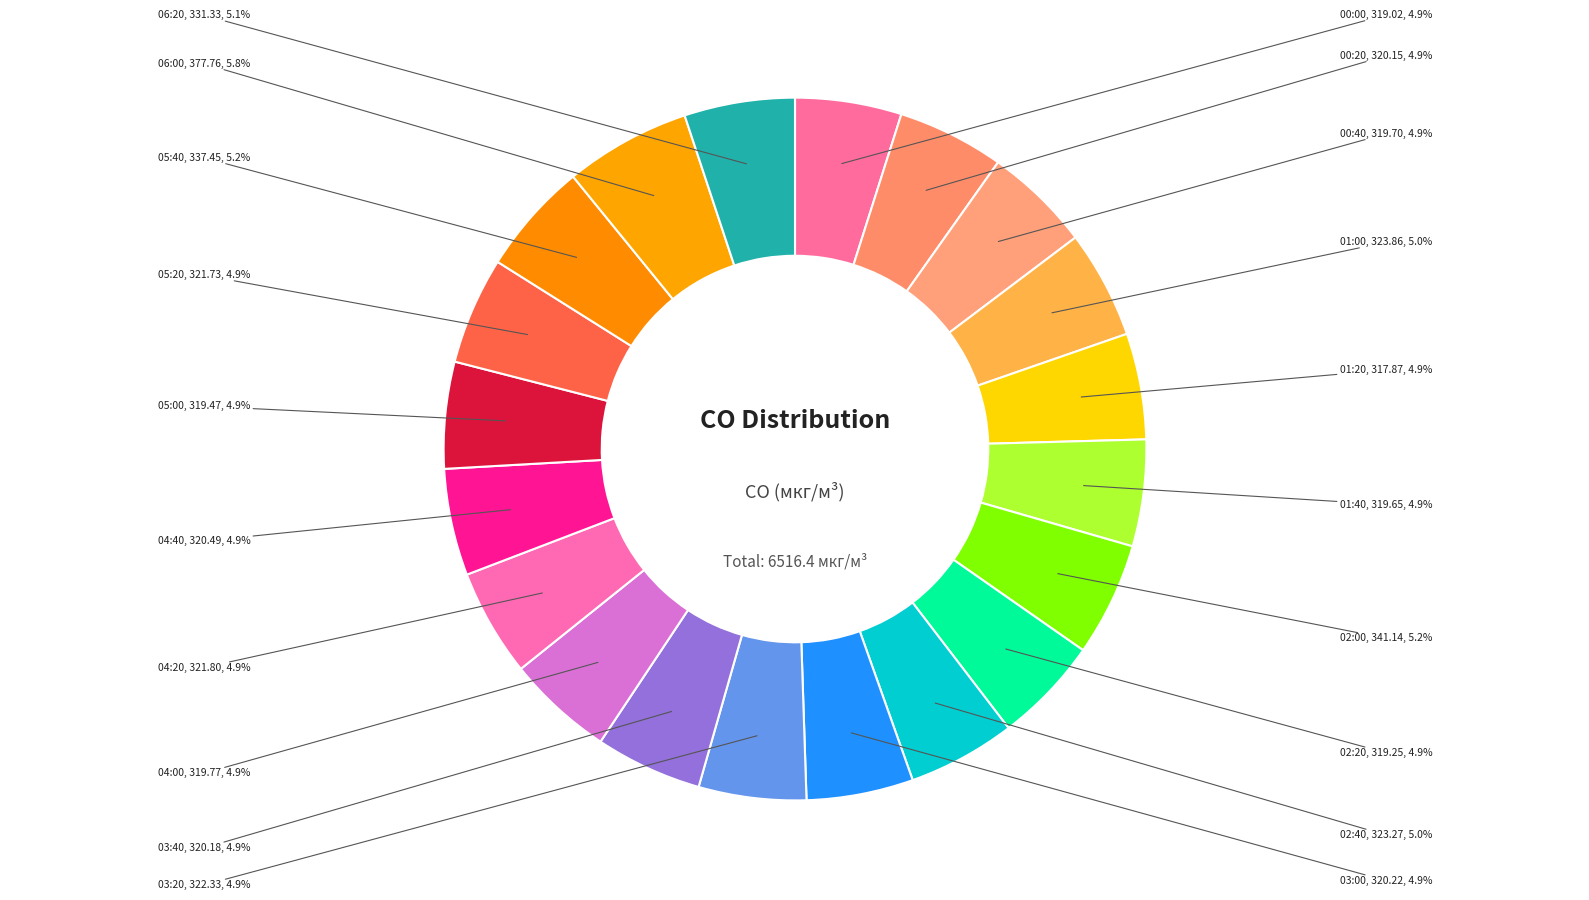

Is it true that 02:40 is 5% of the pie?

True